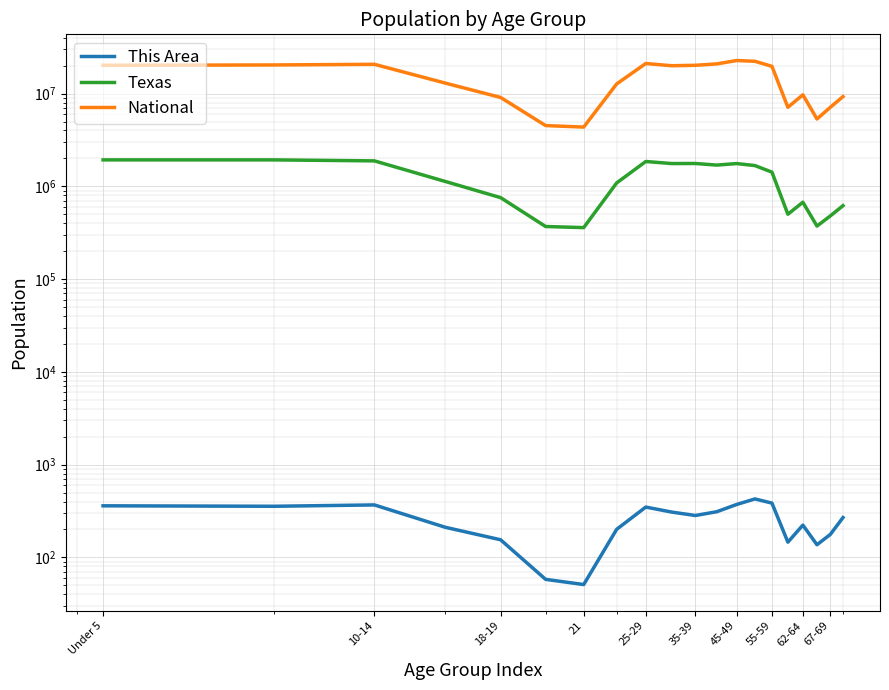

Rank the series by their maximum value, from highest to lowest.

National, Texas, This Area